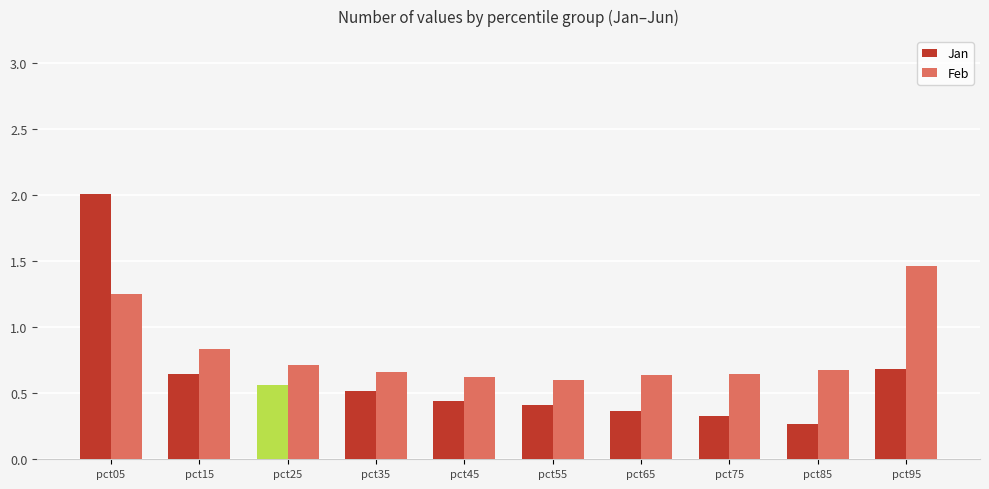

List the labels in order of Jan value, smallest first.

pct85, pct75, pct65, pct55, pct45, pct35, pct25, pct15, pct95, pct05